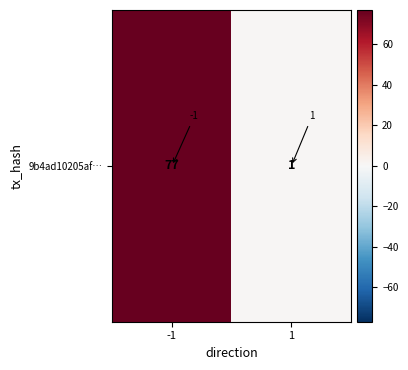

What is the sum of the values at 1 and -1?

78